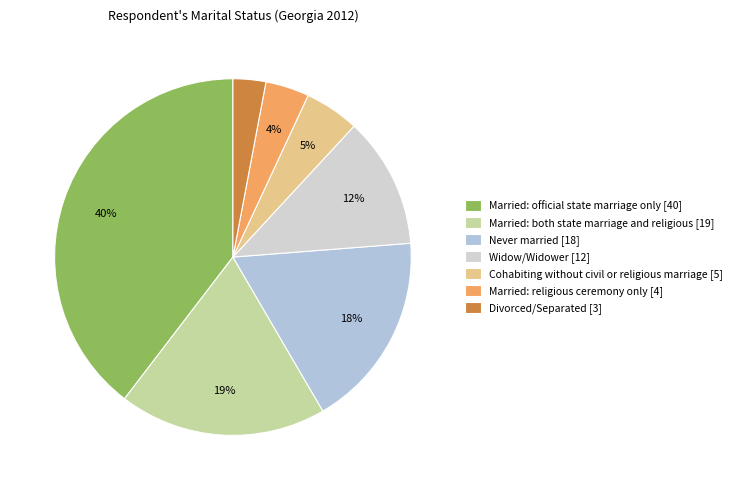

True or false: Married: both state marriage and religious accounts for 19% of the total.

True